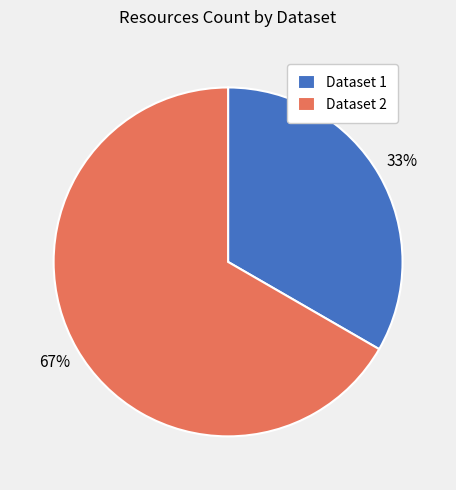

Rank the categories by value from lowest to highest.

Dataset 1, Dataset 2